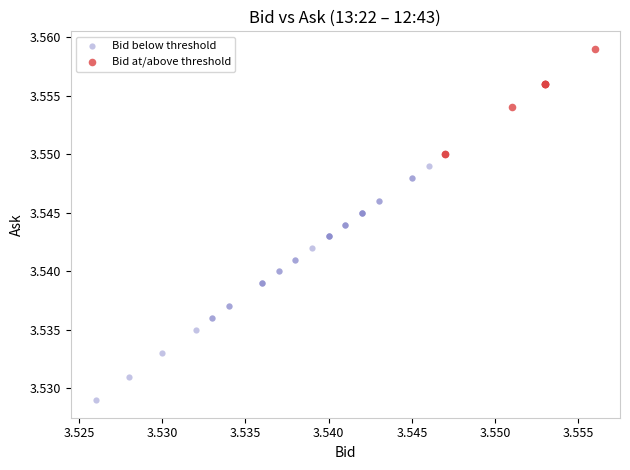

Which series has the largest Y range (max minus min)?

Bid below threshold